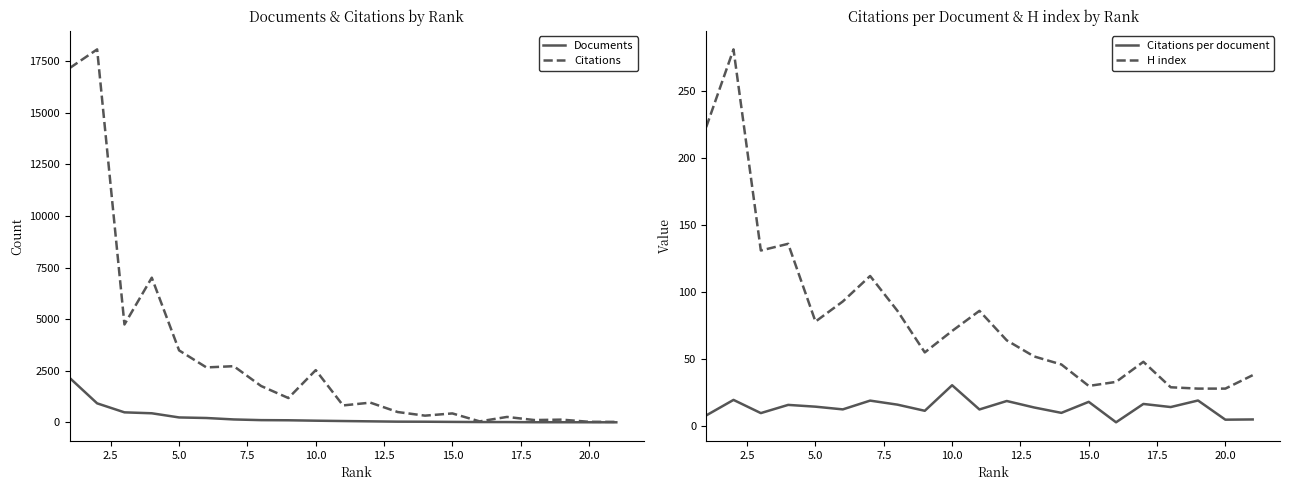

What is the maximum value shown in the chart?

18074.0